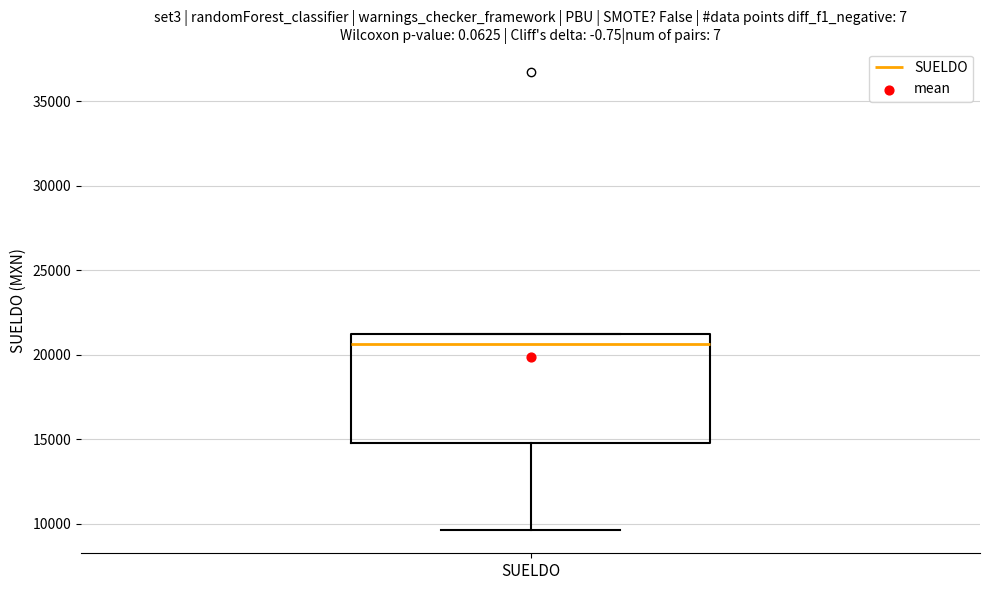

Read this box plot against the y-axis: the position of the median line, the range covered by the box, and the ends of both whiskers. The values are not printed on the chart, so give them approximately, as read against the axis.

median 20500, box 15000 to 21000, whiskers 9500 to 21000